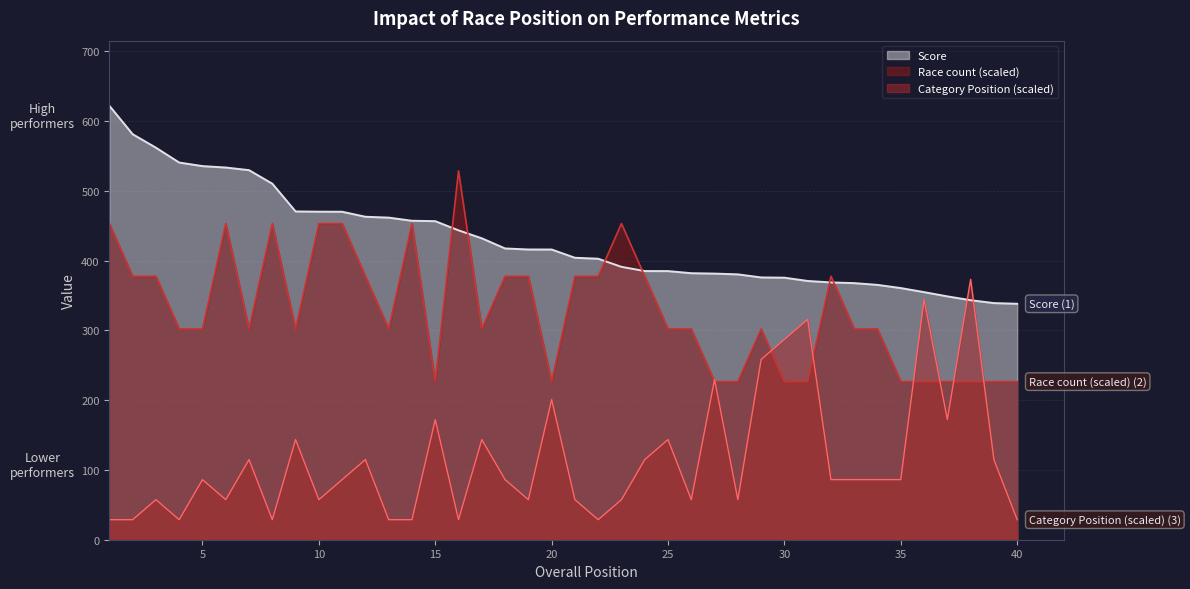

How many times do Race count and Score cross each other?

6